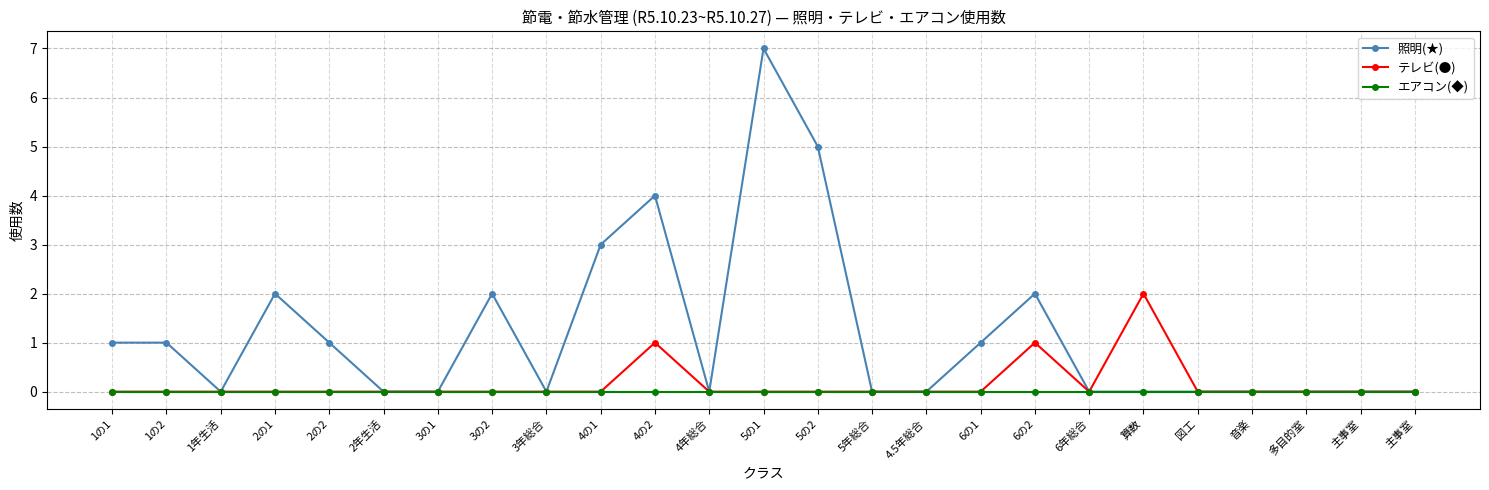

At which category does テレビ(●) reach its first local peak?

4の2